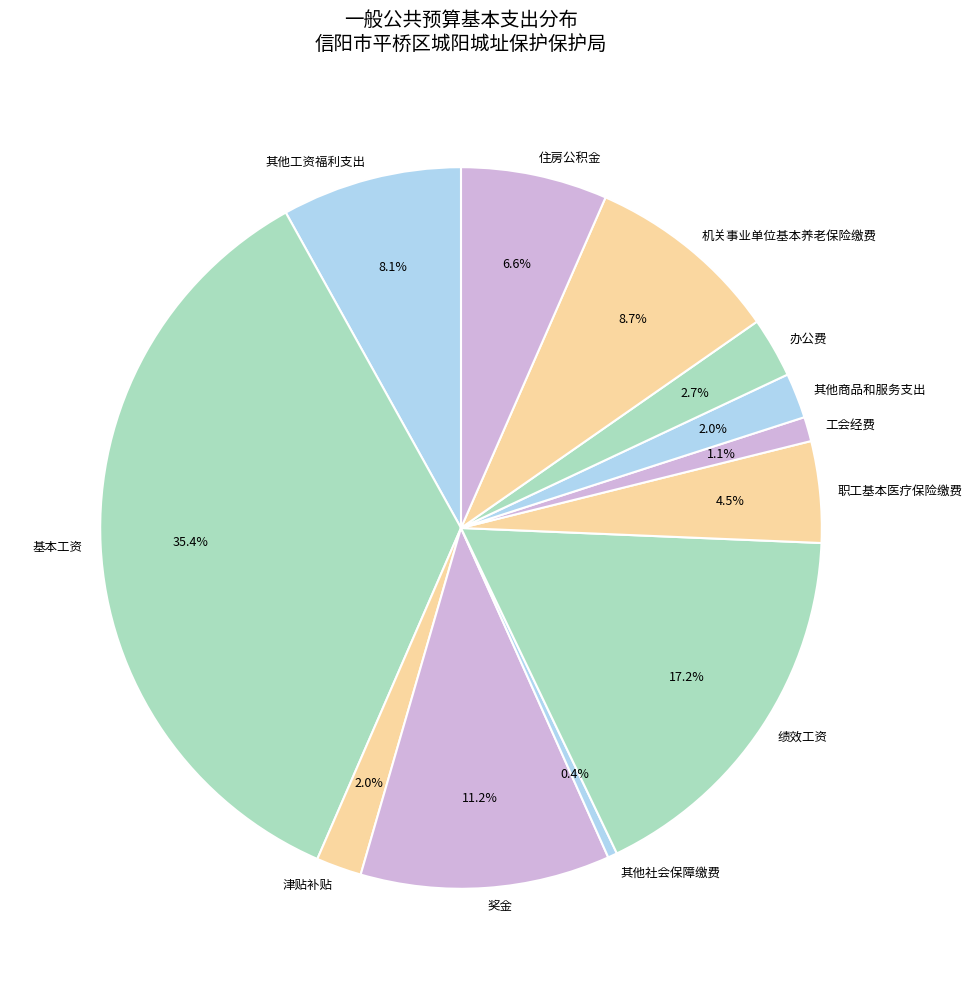

Does 工会经费 represent more than half of the total?

No